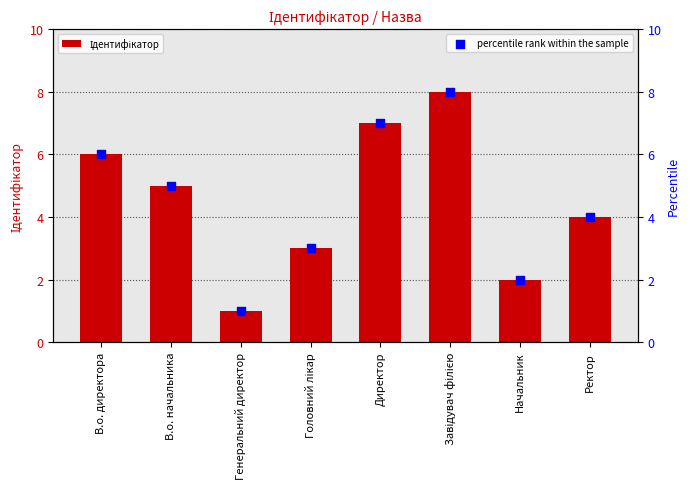

Which series has the widest spread of Y values?

Ідентифікатор